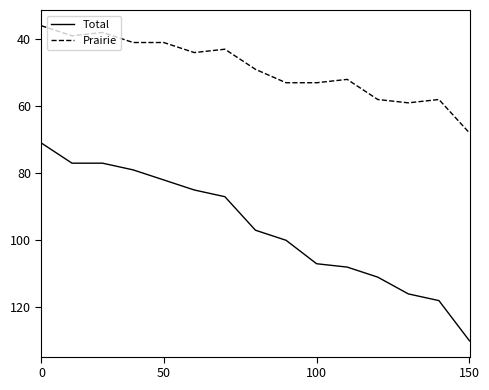

What is the greatest value displayed?

130